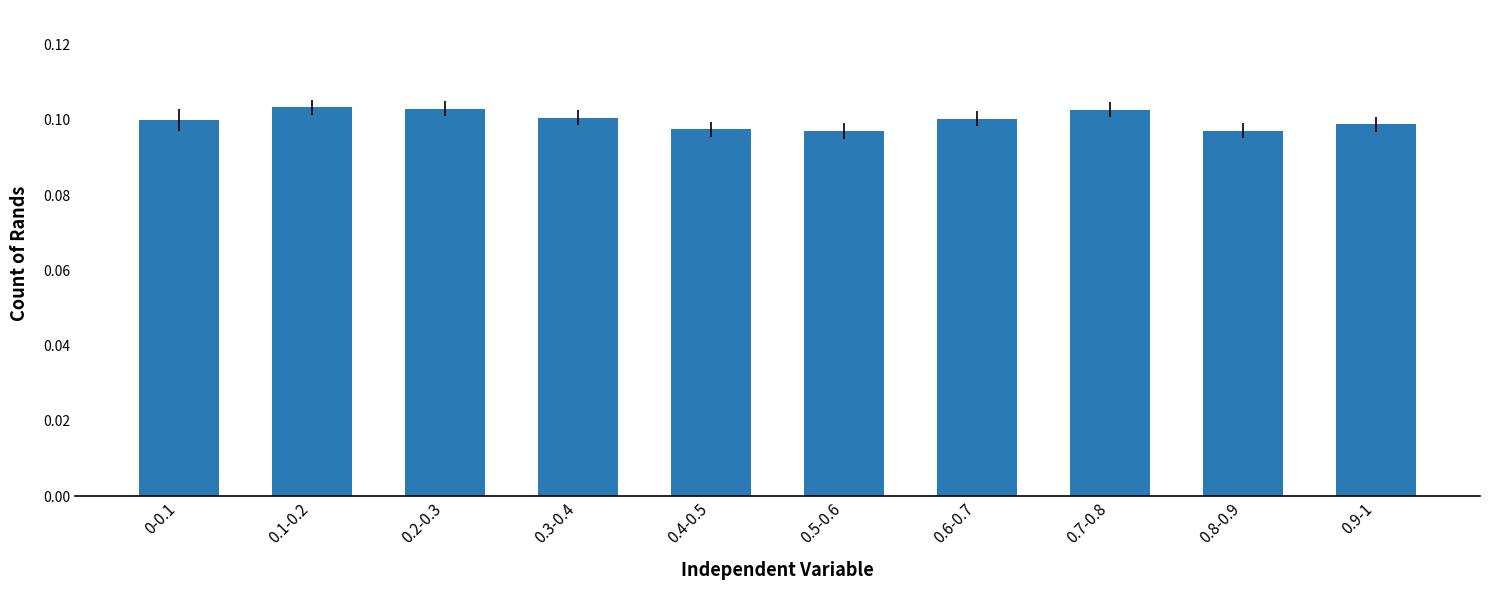

What is the label of the 10th bar from the left?

0.9-1